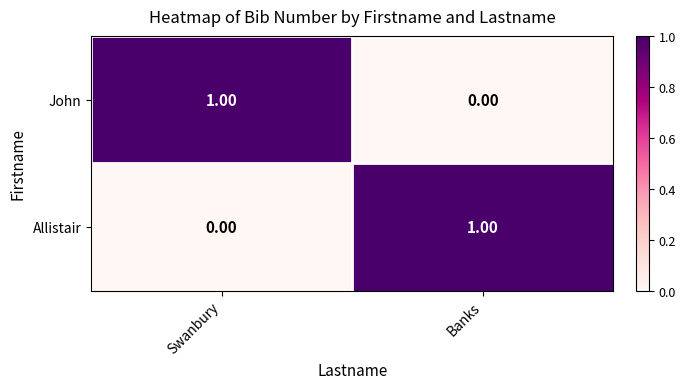

What is the total value across all series at Swanbury?

1